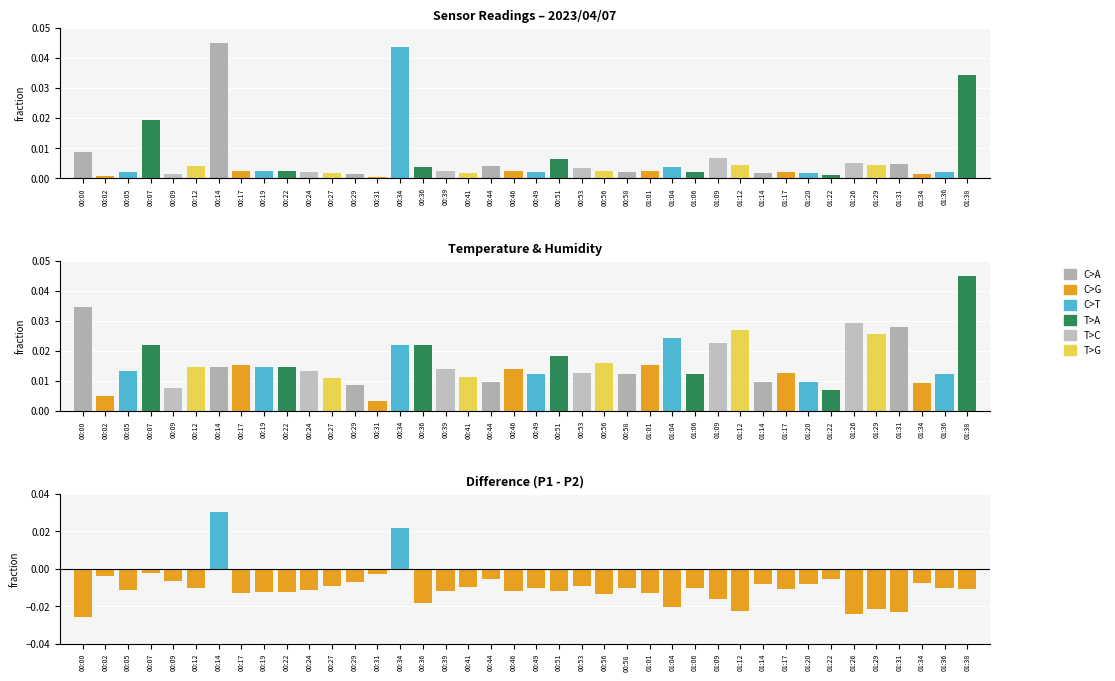

The Difference P1-P2 series shows -0.0 at 00:27. True or false?

True